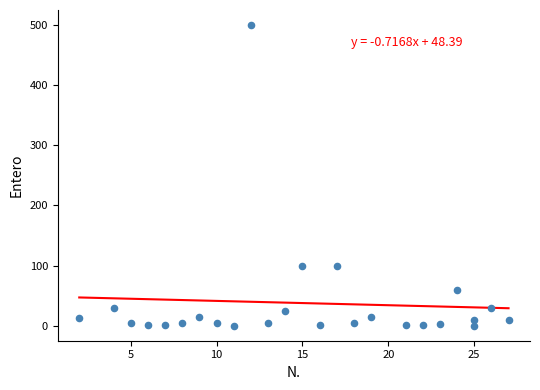

What is the range of X values (max minus min)?

25